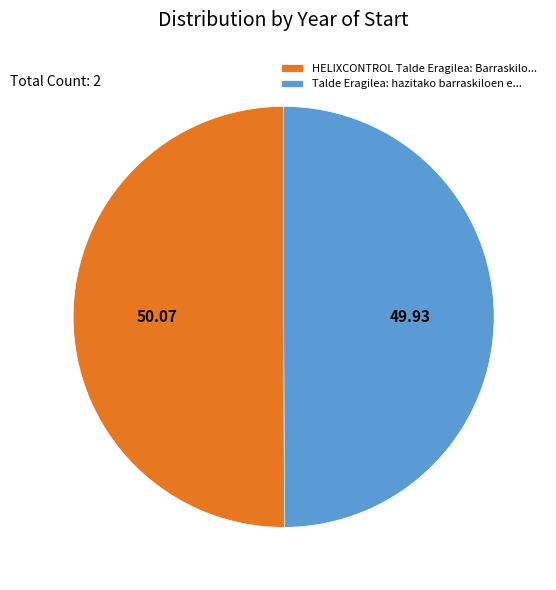

Count the number of slices in the pie.

2